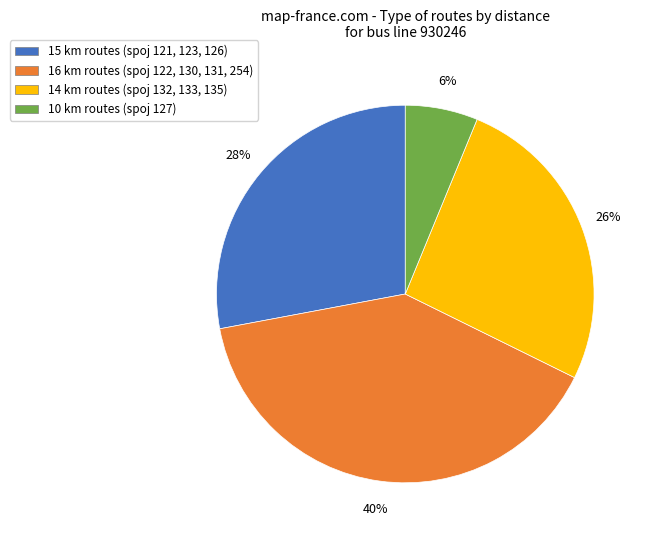

To the nearest percent, what portion does 14 km routes (spoj 132, 133, 135) represent?

26%